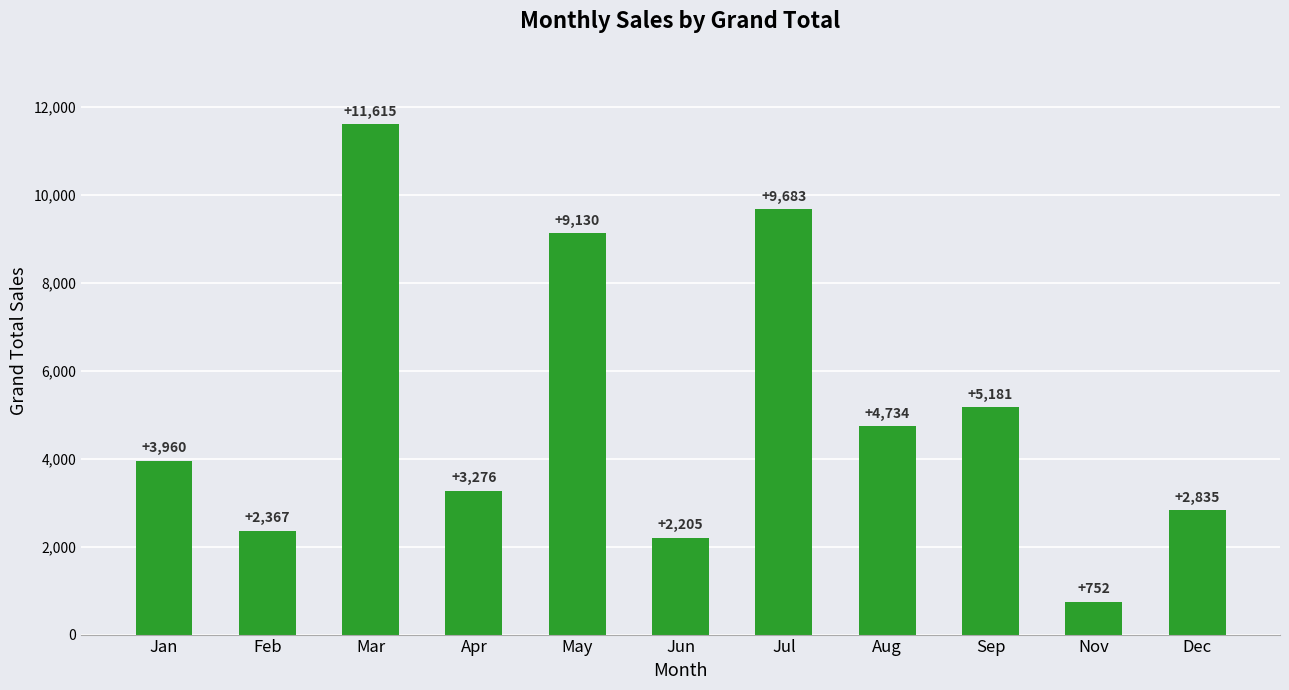

What is the difference between the values at Mar and Jan?

7655